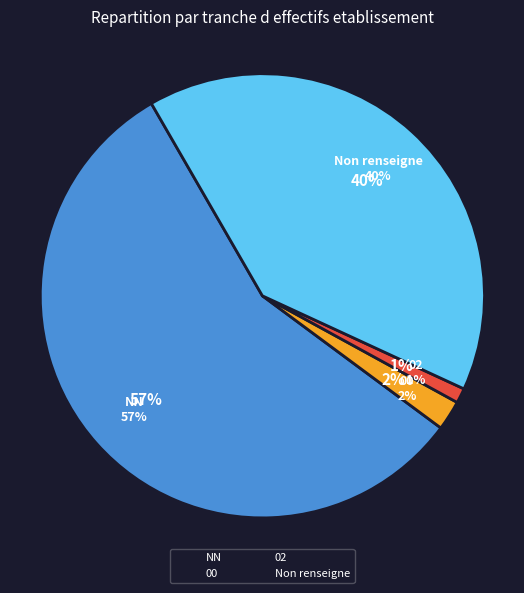

What is the ratio of the value at  to the value at 00?

18.5